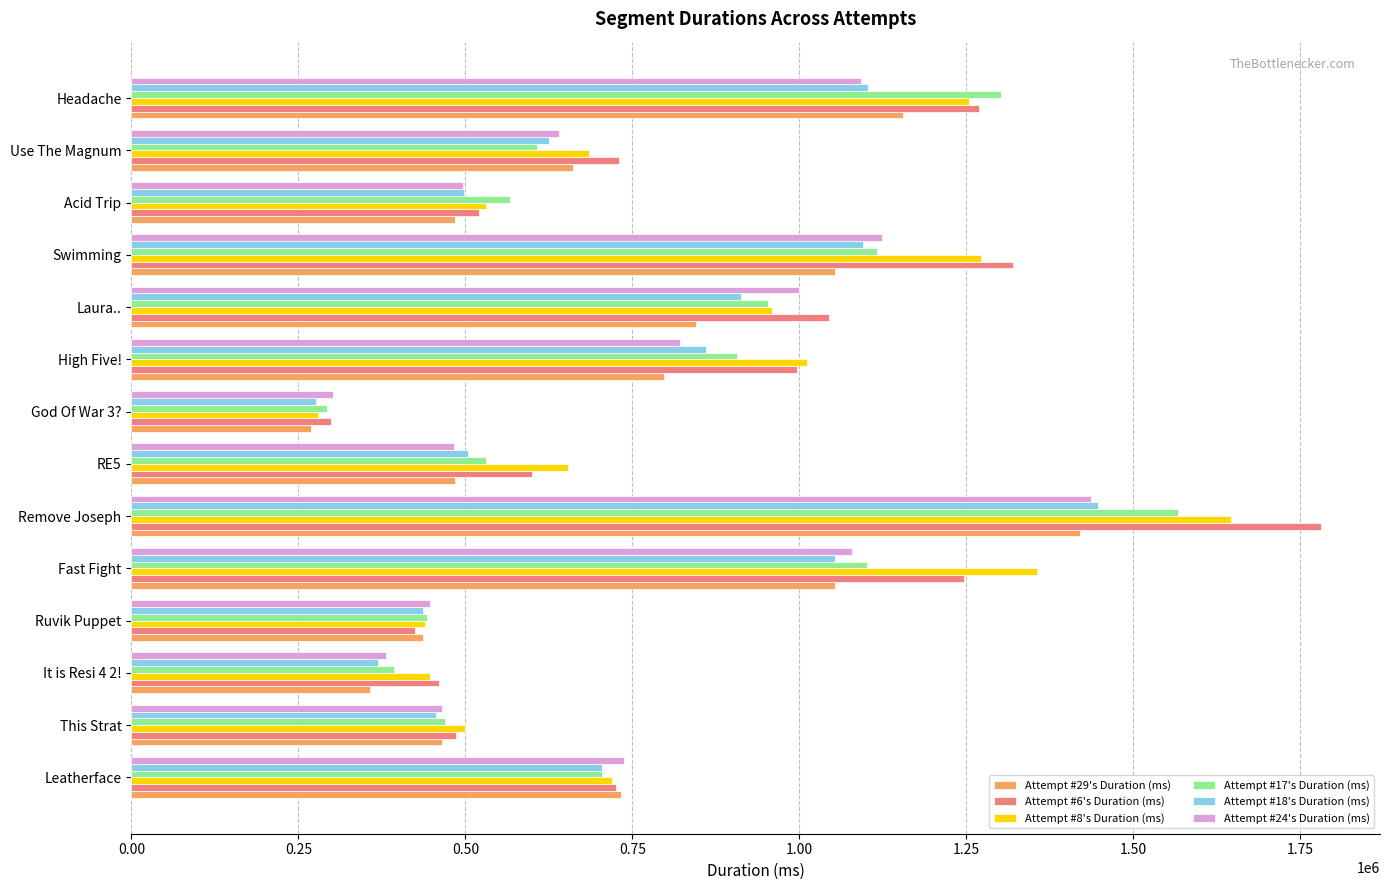

What is the sum of all Attempt #8's Duration (ms) values?

11754115